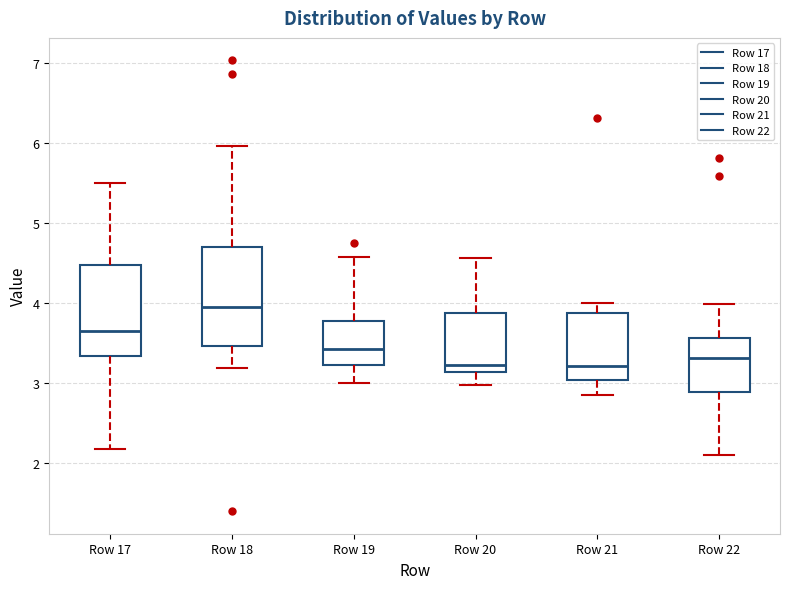

Reading left to right, read every box against the y-axis: the position of its median line, the range the box covers, and the ends of its whiskers. The values are not printed on the chart, so give them approximately, as read against the axis.

Row 17: median 3.6, box 3.3 to 4.5, whiskers 2.2 to 5.5
Row 18: median 3.9, box 3.5 to 4.7, whiskers 3.2 to 6.0
Row 19: median 3.4, box 3.2 to 3.8, whiskers 3.0 to 4.6
Row 20: median 3.2, box 3.1 to 3.9, whiskers 3.0 to 4.6
Row 21: median 3.2, box 3.0 to 3.9, whiskers 2.8 to 4.0
Row 22: median 3.3, box 2.9 to 3.6, whiskers 2.1 to 4.0